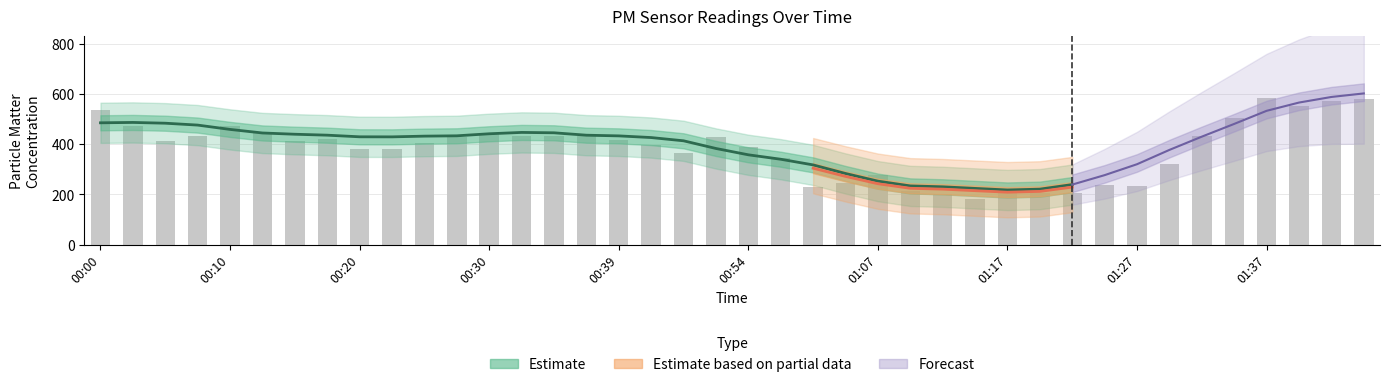

At which category does the chart reach its peak across all series?

01:37